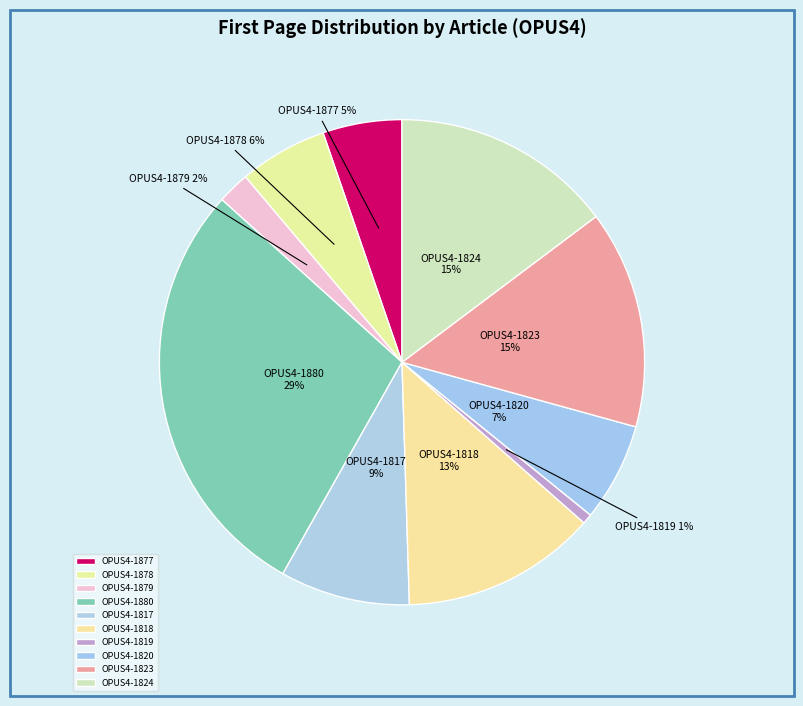

To the nearest percent, what portion does OPUS4-1878 represent?

6%